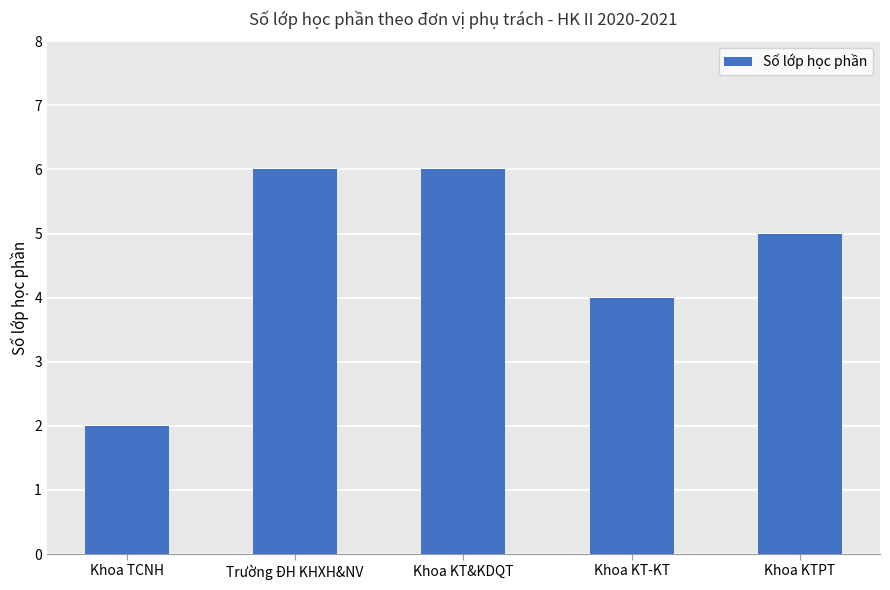

Which label corresponds to the smallest value in the chart?

Khoa TCNH